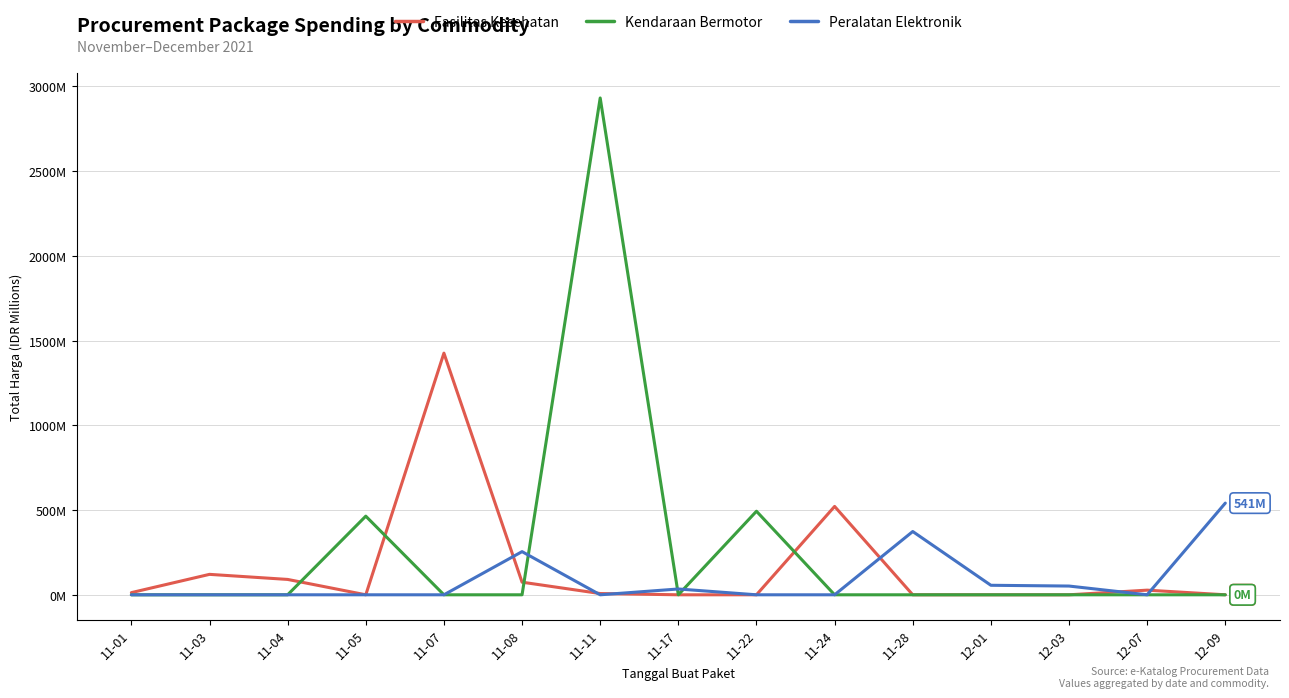

Reading left to right, list all the values displayed in this chart.

Fasilitas Kesehatan: 12.8	120.6	90.7	0.0	1425.9	74.4	7.4	0.0	0.0	521.5	0.0	0.0	0.0	27.4	0.0
Kendaraan Bermotor: 0.0	0.0	0.0	464.0	0.0	0.0	2931.6	0.0	493.0	0.0	0.0	0.0	0.0	0.0	0.0
Peralatan Elektronik: 0.0	0.0	0.0	0.0	0.0	254.7	0.0	34.3	0.0	0.0	373.4	56.2	51.6	0.0	541.1